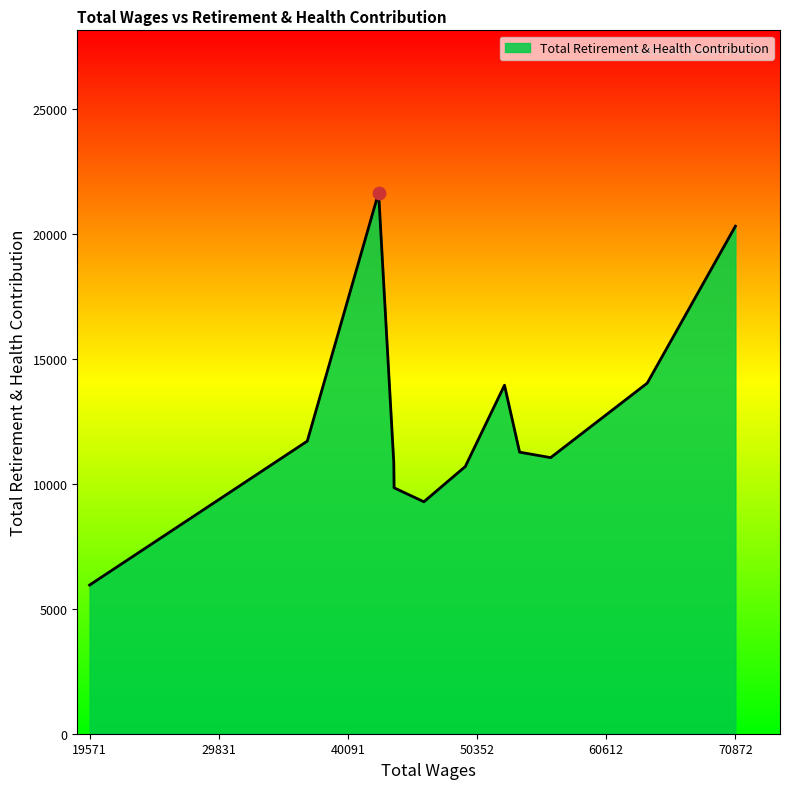

What is the maximum value shown in the chart?

21659